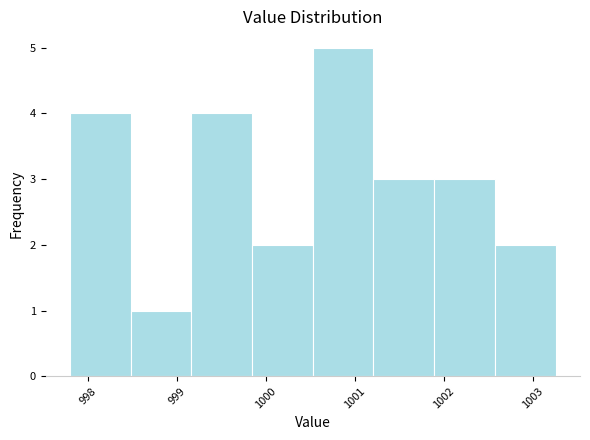

How tall is the bar that spans 1001.2 to 1001.9 on the x-axis? Neither the bar edges nor the heights are printed on the chart, so give them approximately, as read against the axes.

3